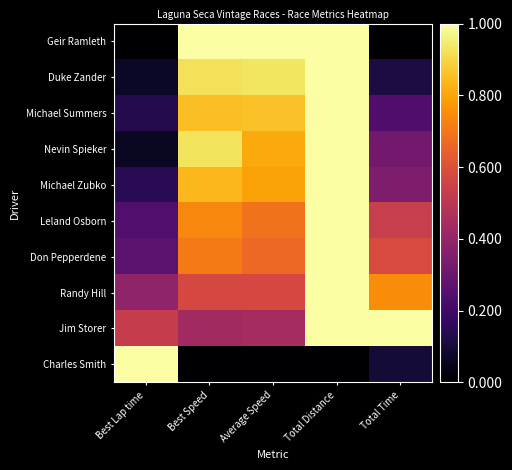

Which label corresponds to the largest value in the chart?

Best Speed